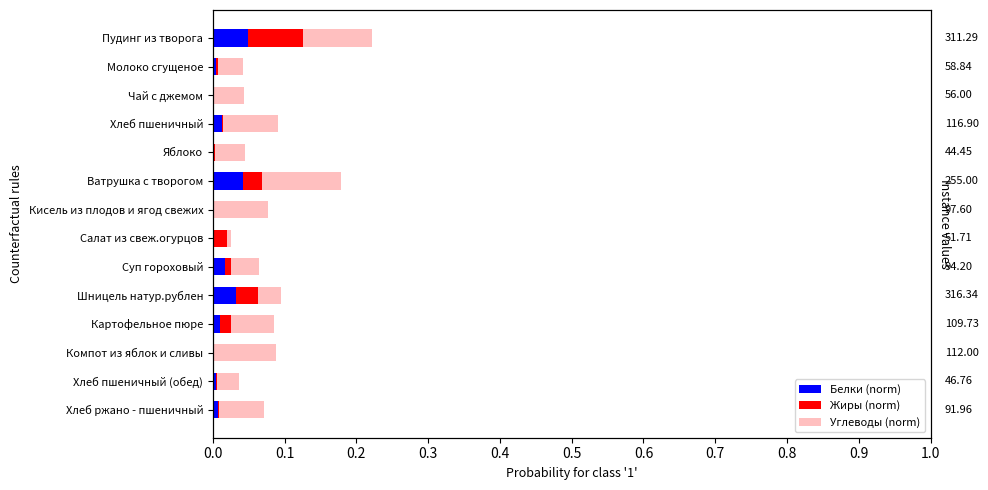

Reading right to left, list all the values displayed in this chart.

Белки (norm): 0.0	0.0	0.0	0.0	0.0	0.0	0.0	0.0	0.0	0.0	0.0	0.0	0.0	0.0
Жиры (norm): 0.0	0.0	0.0	0.0	0.0	0.0	0.0	0.0	0.0	0.0	0.0	0.0	0.0	0.1
Углеводы (norm): 0.1	0.0	0.1	0.1	0.0	0.0	0.0	0.1	0.1	0.0	0.1	0.0	0.0	0.1